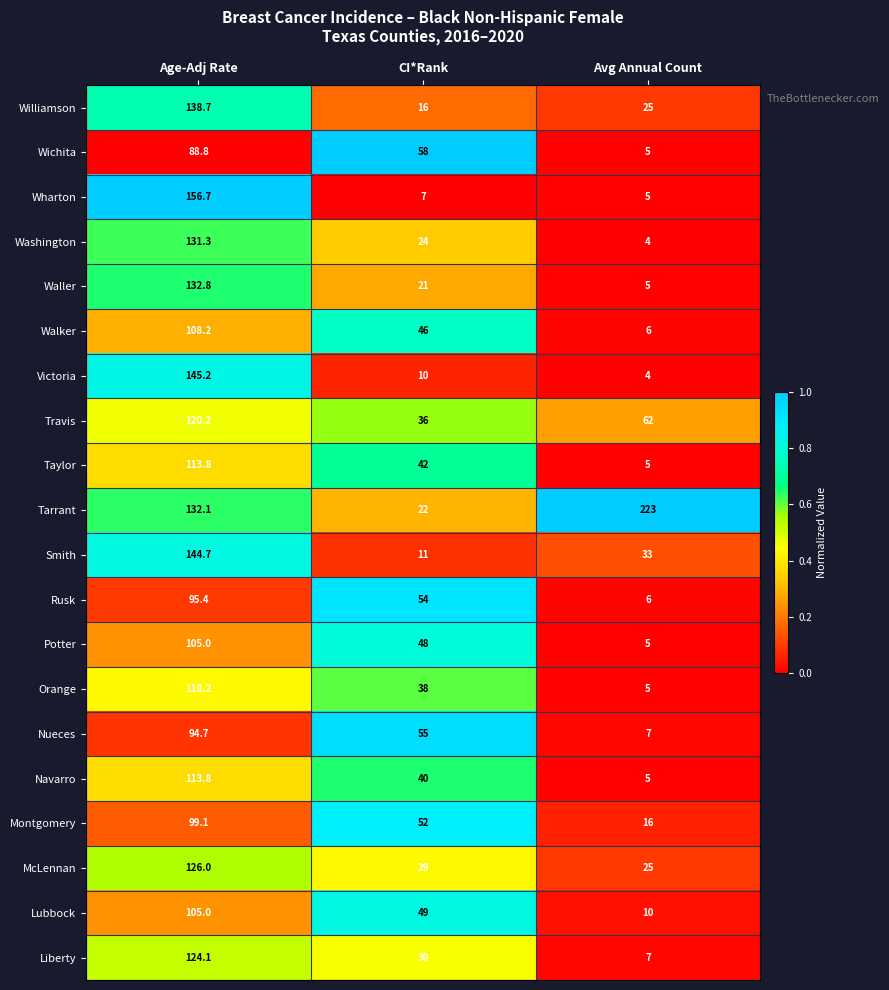

What is the average value of the Montgomery series?

55.7